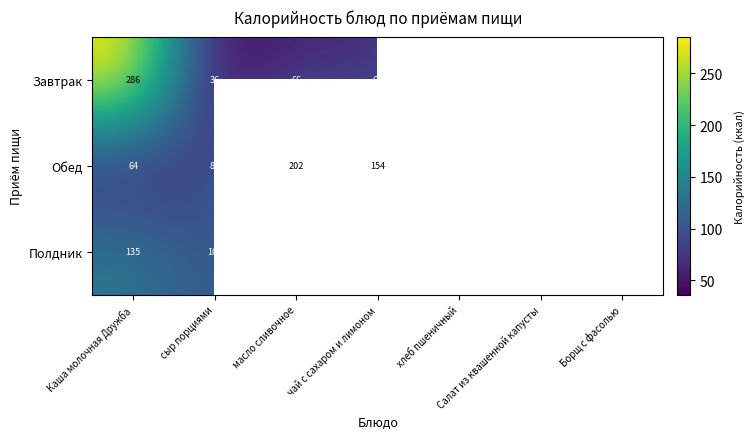

At which category does the chart reach its minimum across all series?

сыр порциями